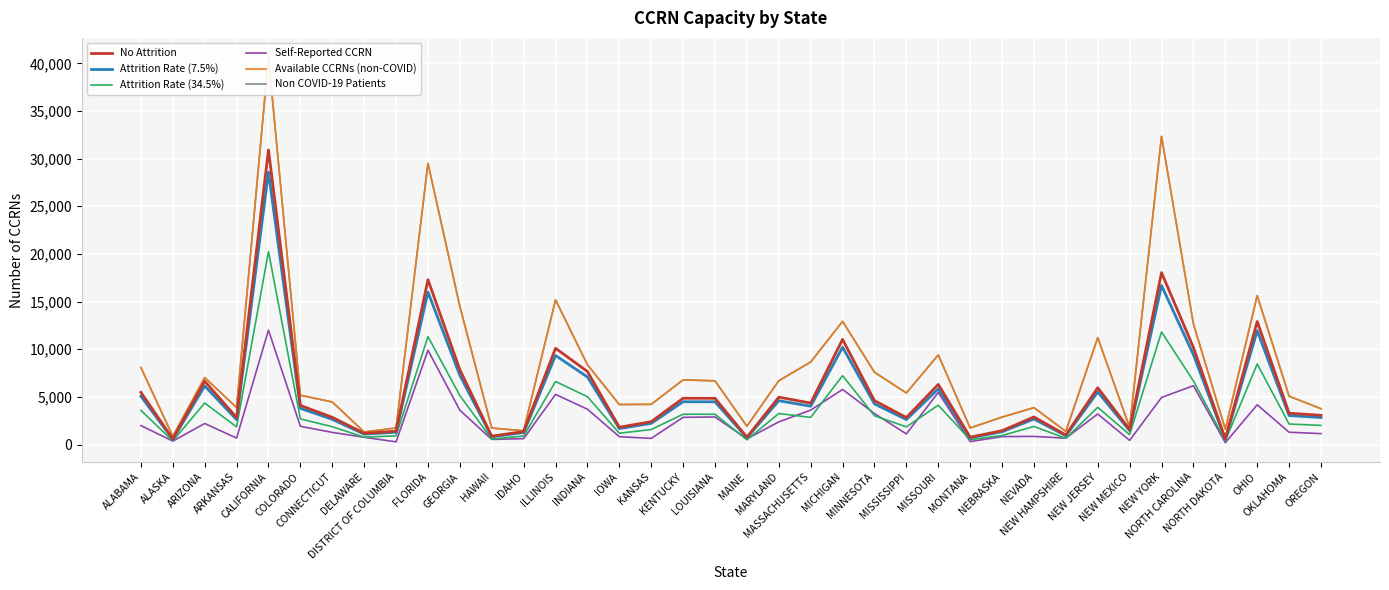

Reading left to right, transcribe all the data shown in this chart.

No Attrition: 5479.3	589.3	6647.1	2830.0	30913.1	4106.4	2859.2	1183.2	1398.3	17294.6	7853.0	876.9	1365.3	10101.1	7667.7	1813.0	2403.0	4858.3	4849.9	768.4	4971.9	4350.9	11037.6	4606.8	2835.4	6306.9	773.1	1451.7	2895.1	1001.0	5959.8	1579.9	18038.6	10186.5	599.3	12909.2	3289.4	3066.2
Attrition Rate (7.5%): 5068.3	545.1	6148.6	2617.8	28594.7	3798.4	2644.7	1094.5	1293.5	15997.5	7264.1	811.2	1262.9	9343.5	7092.6	1677.0	2222.8	4494.0	4486.2	710.8	4599.0	4024.6	10209.8	4261.3	2622.7	5833.9	715.1	1342.9	2678.0	925.9	5512.8	1461.4	16685.7	9422.5	554.4	11941.0	3042.7	2836.3
Attrition Rate (34.5%): 3588.9	386.0	4353.9	1853.7	20248.1	2689.7	1872.8	775.0	915.9	11328.0	5143.7	574.4	894.3	6616.2	5022.3	1187.5	1574.0	3182.2	3176.7	503.3	3256.6	2849.8	7229.6	3017.4	1857.2	4131.0	506.4	950.9	1896.3	655.7	3903.7	1034.9	11815.3	6672.1	392.6	8455.5	2154.6	2008.4
Self-Reported CCRN: 1990.3	361.2	2208.4	677.1	12009.1	1914.9	1275.8	760.8	283.3	9899.6	3606.2	537.6	617.9	5263.0	3709.3	825.6	644.3	2857.2	2893.1	595.6	2379.3	3611.1	5781.8	3255.3	1115.8	5462.0	307.7	836.3	854.2	671.1	3209.6	436.8	4939.9	6176.7	193.7	4172.9	1293.6	1147.4
Available CCRNs (non-COVID): 8078.8	864.3	7027.5	3882.2	40648.3	5173.1	4467.1	1316.7	1736.9	29513.9	14492.2	1731.0	1446.4	15180.7	8373.9	4199.3	4218.0	6786.5	6684.6	1923.9	6695.7	8658.9	12926.0	7588.2	5409.7	9406.3	1740.2	2878.7	3869.8	1378.5	11219.1	1788.0	32337.8	12659.6	1604.5	15628.0	5071.4	3762.2
Non COVID-19 Patients: 8078.8	864.3	7027.5	3882.2	40648.3	5173.1	4467.1	1316.7	1736.9	29513.9	14492.2	1731.0	1446.4	15180.7	8373.9	4199.3	4218.0	6786.5	6684.6	1923.9	6695.7	8658.9	12926.0	7588.2	5409.7	9406.3	1740.2	2878.7	3869.8	1378.5	11219.1	1788.0	32337.8	12659.6	1604.5	15628.0	5071.4	3762.2